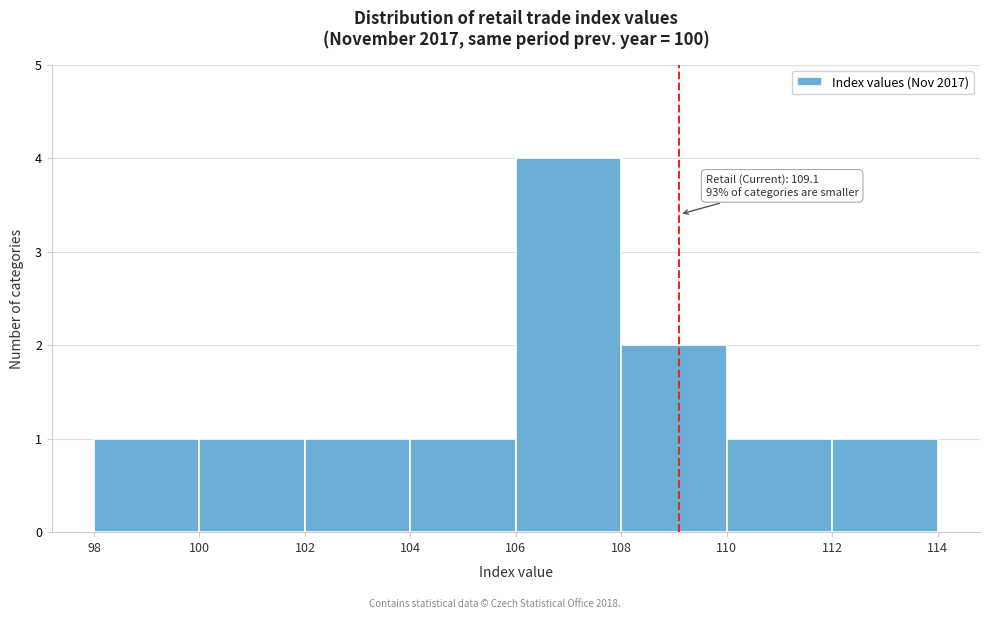

Over which range of the x-axis is the bar tallest?

106 to 108